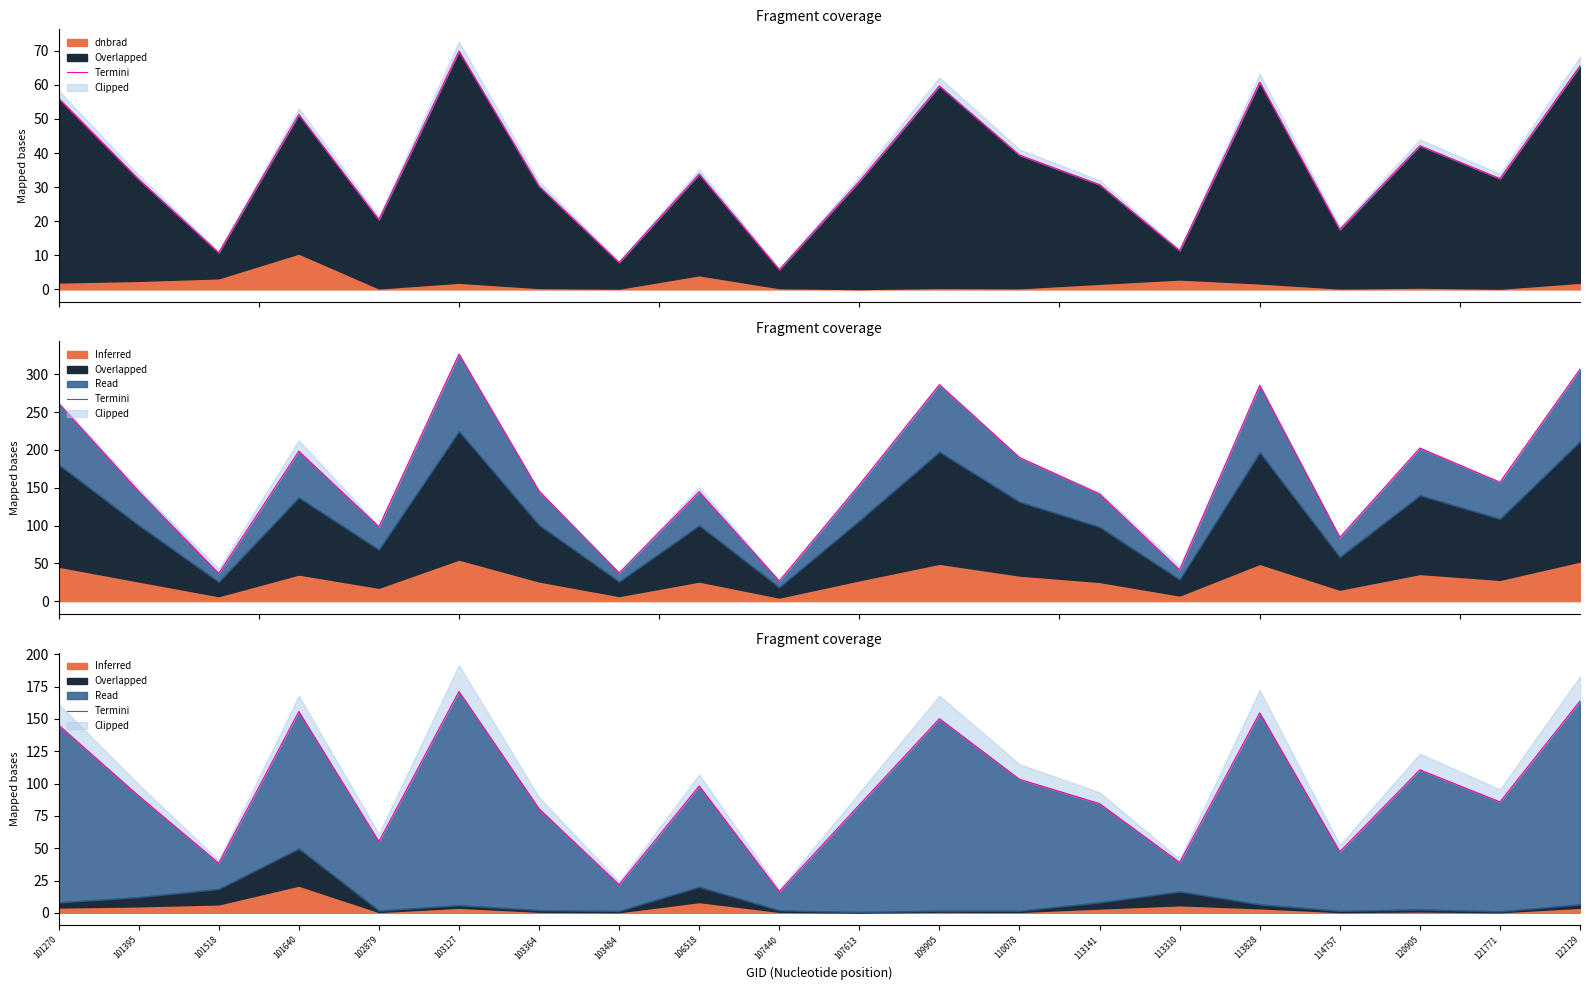

What is the approximate value at 110078?

103.3